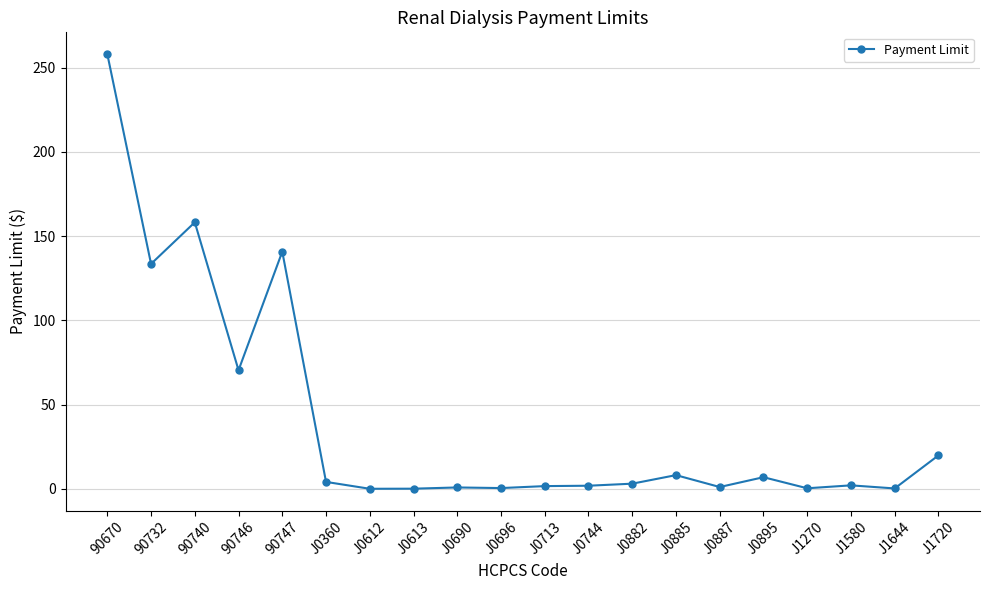

What is the difference between the second highest and minimum values?

158.1